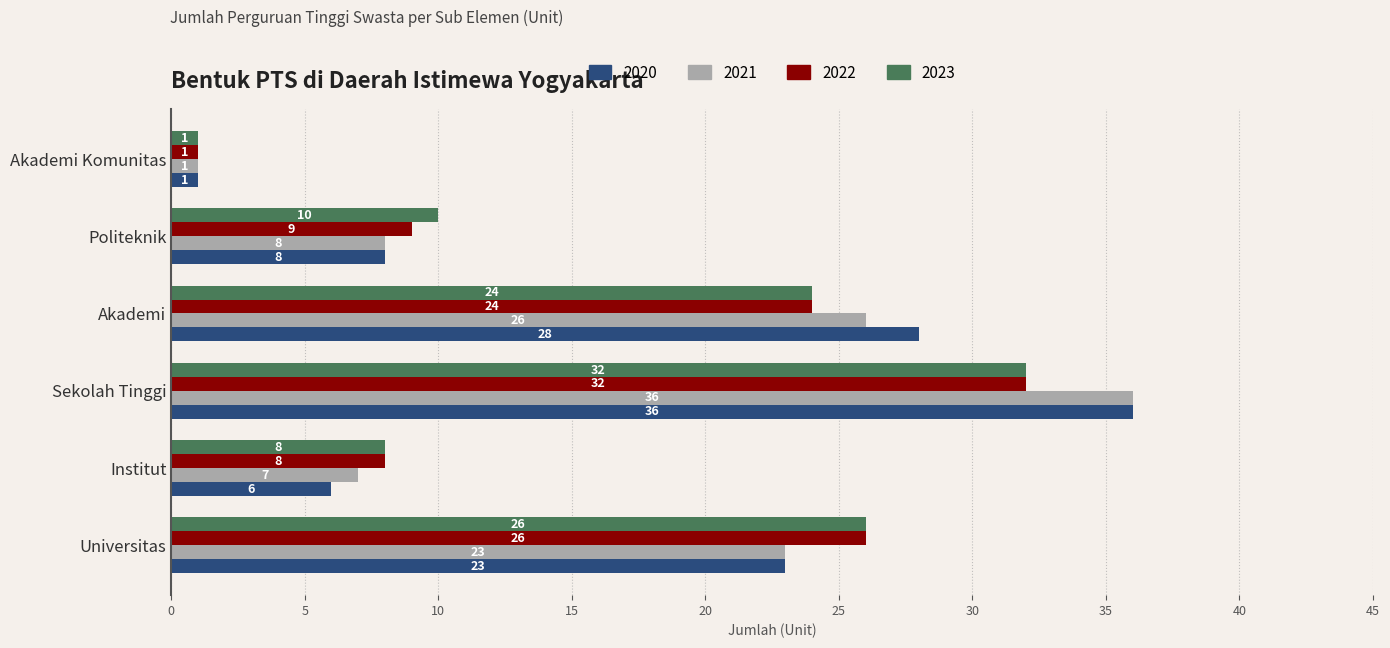

True or false: 2022 has a value of 11 at Institut.

False